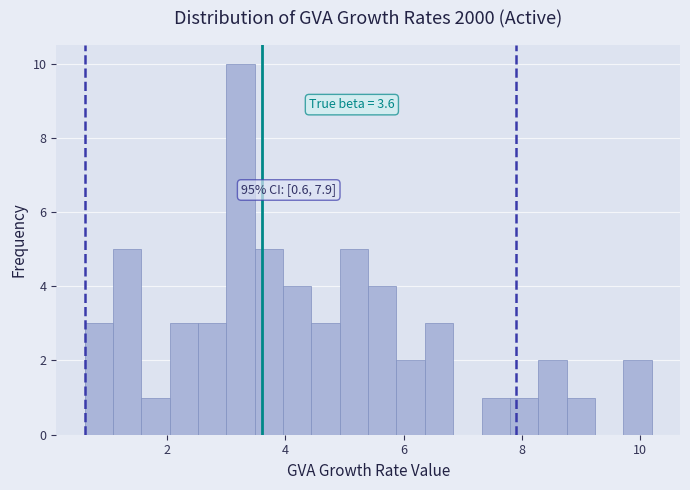

Read against the x-axis, roughly where is the centre of the tallest bar?

3.2